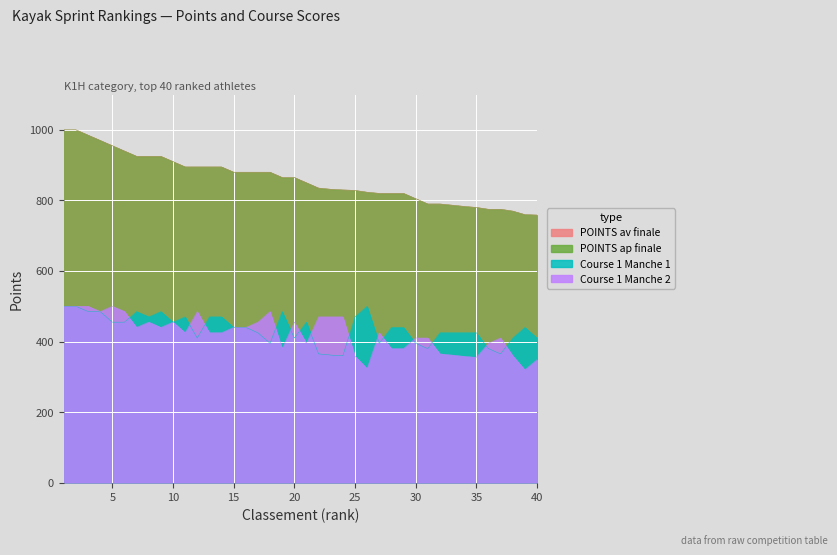

Is the value of POINTS ap finale at 35 greater than the value of Course 1 Manche 2 at 13?

Yes